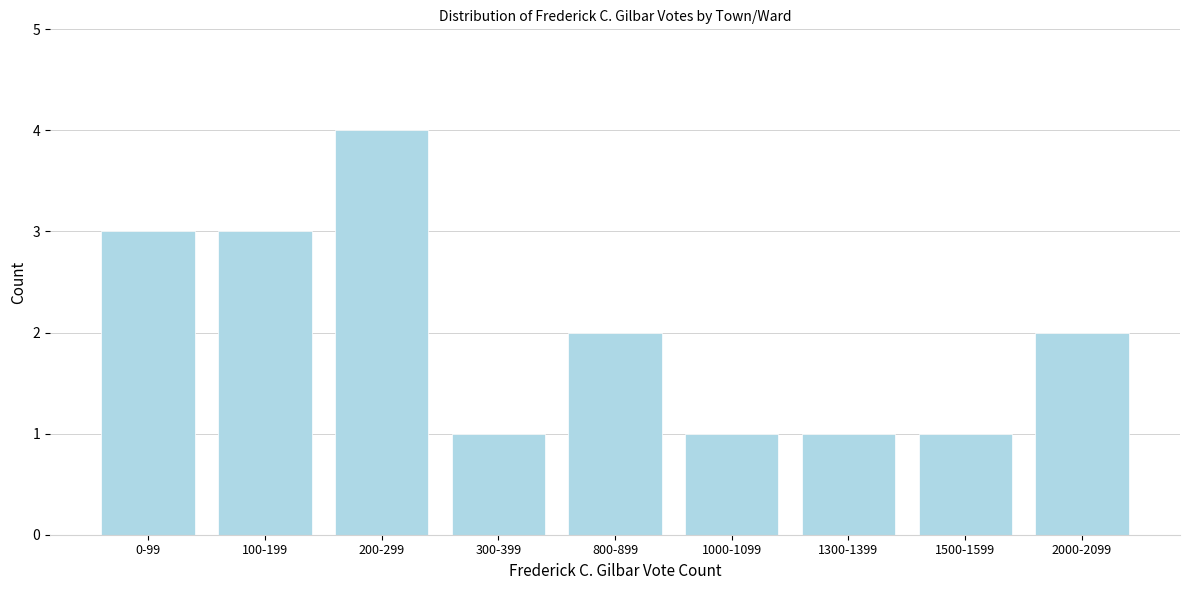

Reading left to right, transcribe all the data shown in this chart.

0-99=3	100-199=3	200-299=4	300-399=1	800-899=2	1000-1099=1	1300-1399=1	1500-1599=1	2000-2099=2